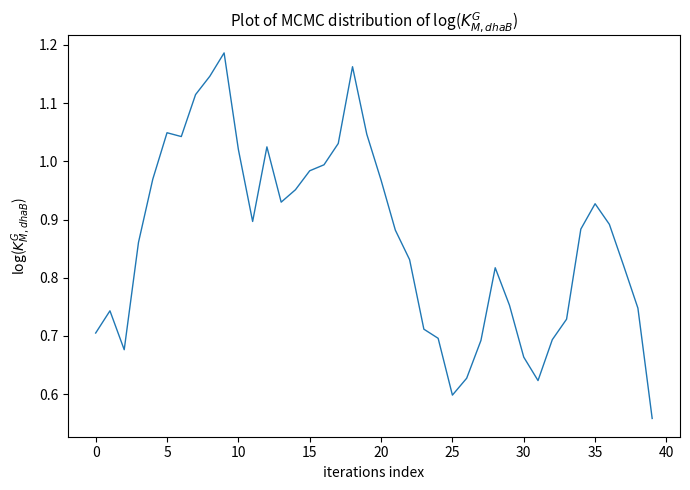

How many lines are shown in the chart?

1